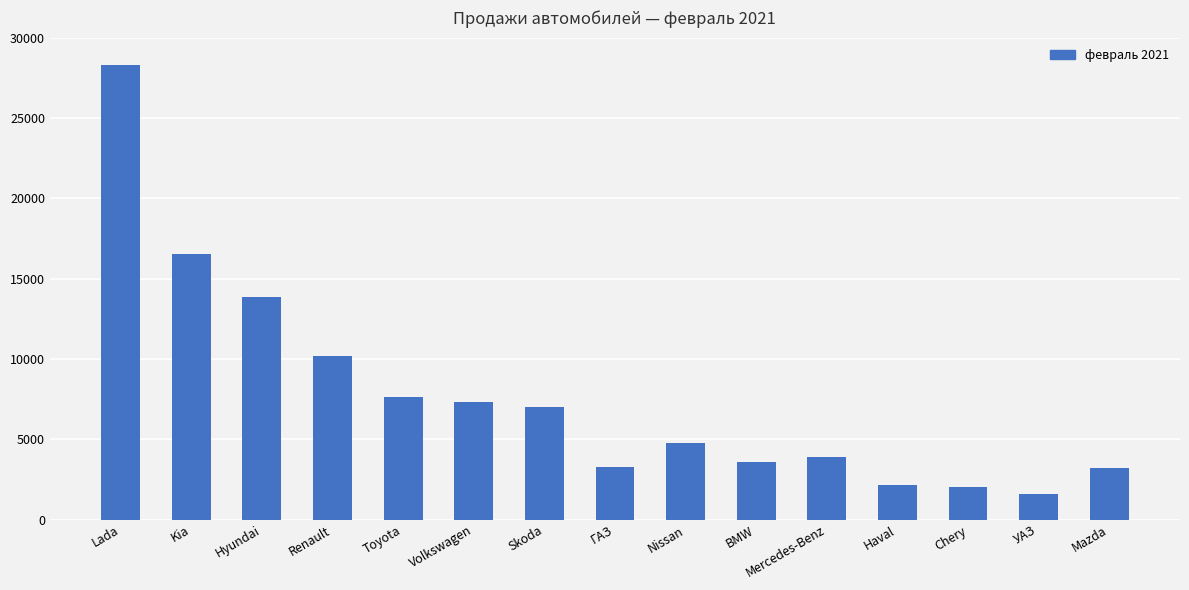

How many categories are shown in the chart?

15